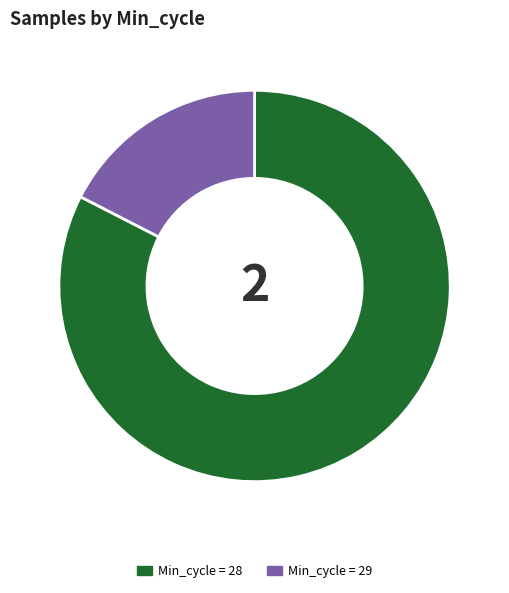

Is it true that Min_cycle = 28 is 83% of the pie?

True